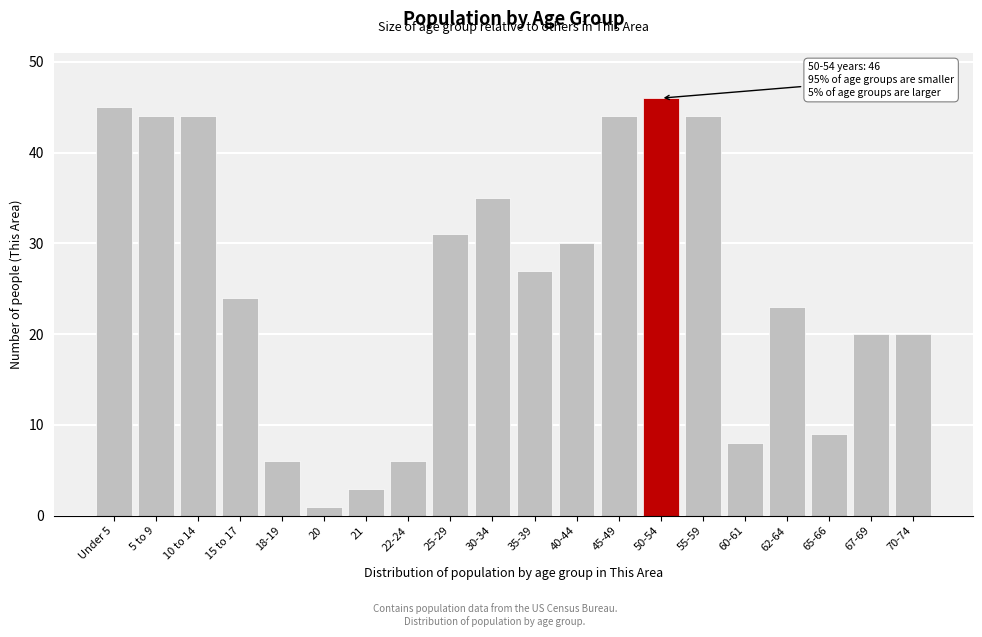

Reading right to left, transcribe all the data shown in this chart.

20	20	9	23	8	44	46	44	30	27	35	31	6	3	1	6	24	44	44	45